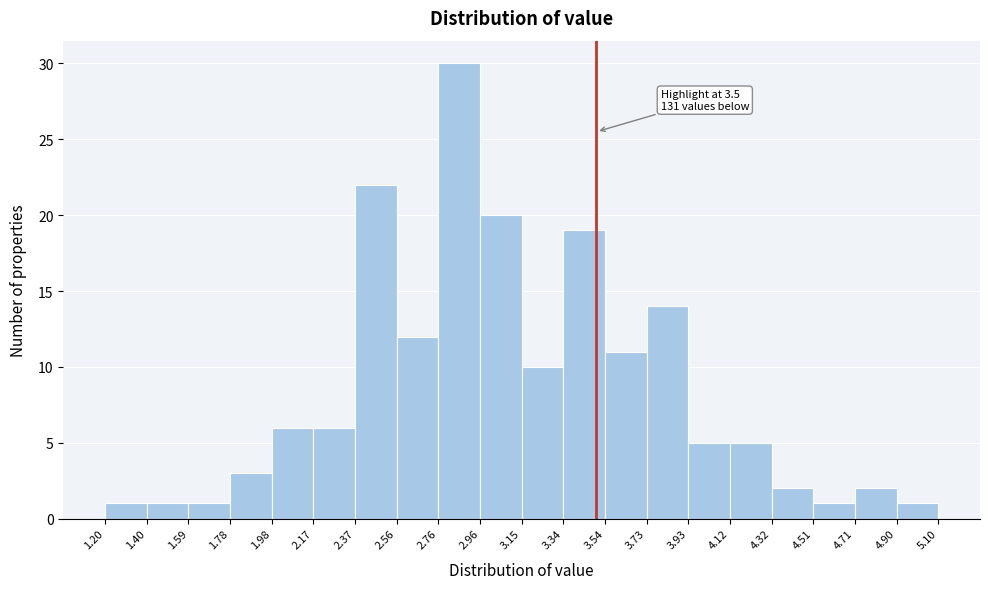

Over which range of the x-axis is the bar tallest?

2.76 to 2.96